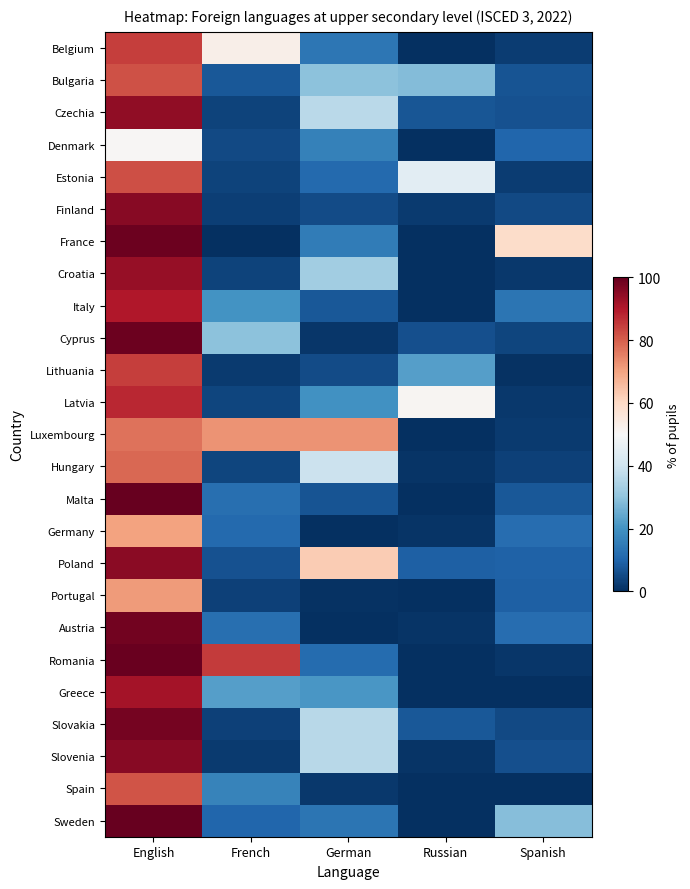

Which category has the highest value across all series?

English